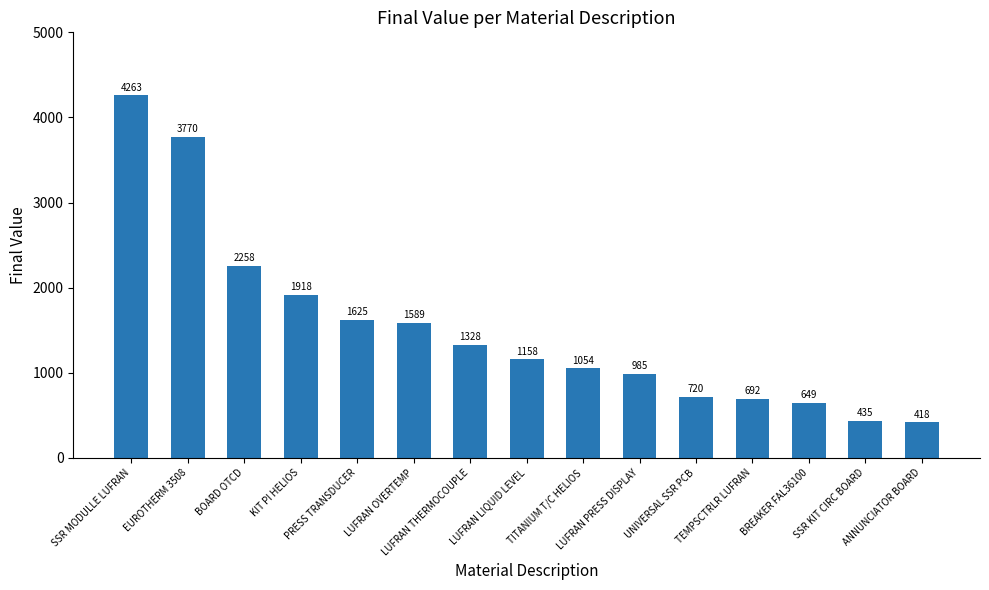

What is the change in value from BOARD OTCD to KIT PI HELIOS?

-340.5